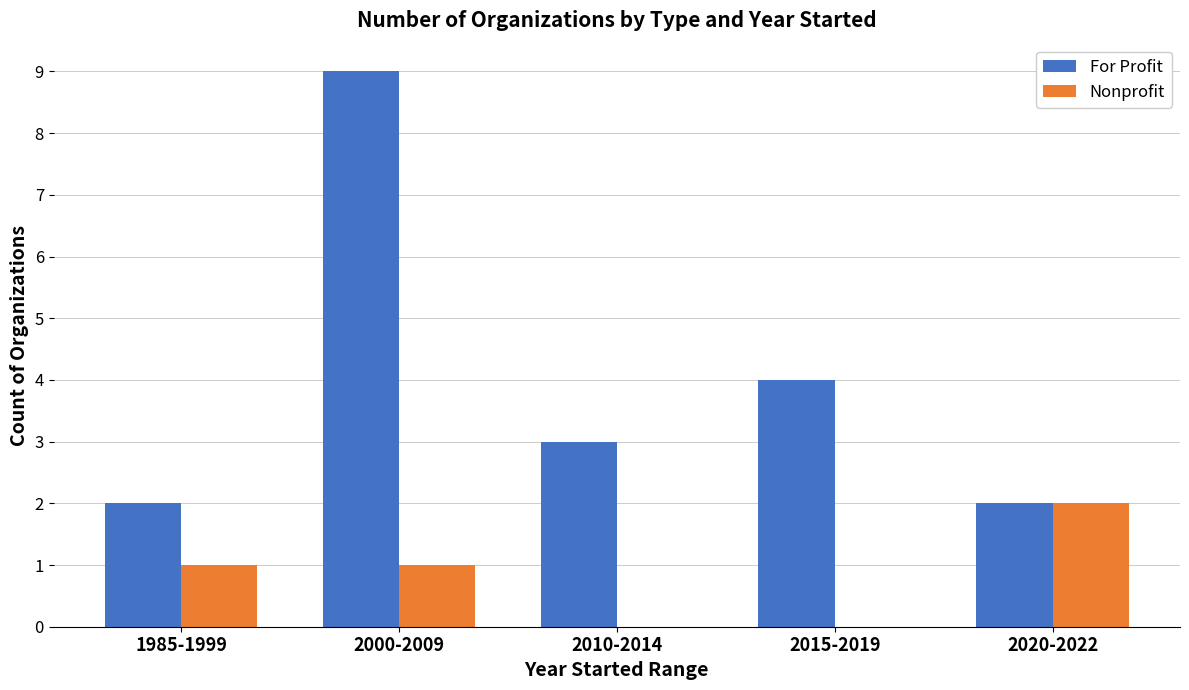

Between 2000-2009 and 2020-2022, which series saw the biggest shift?

For Profit